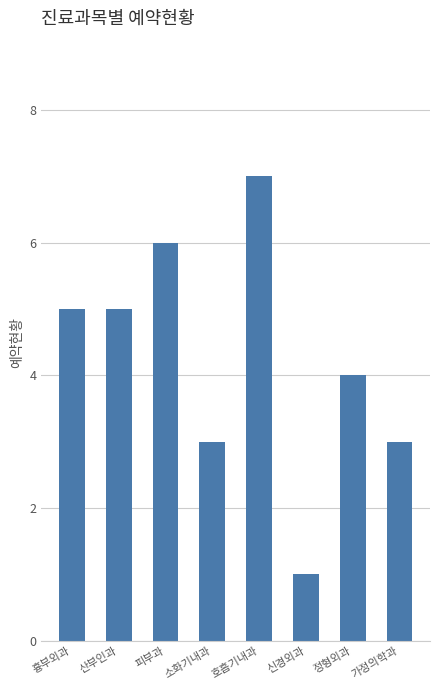

Are the bars horizontal?

No